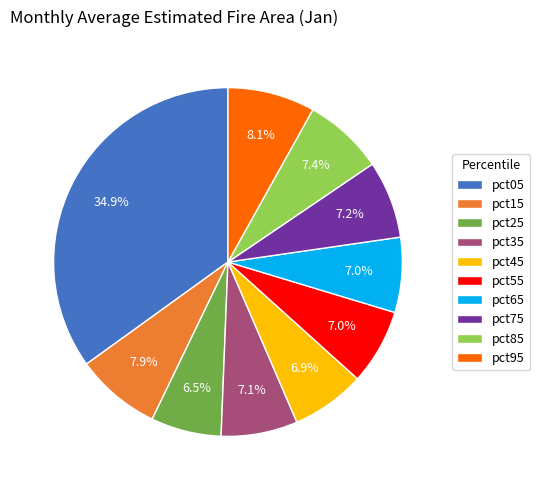

Which has a higher value, pct75 or pct15?

pct15